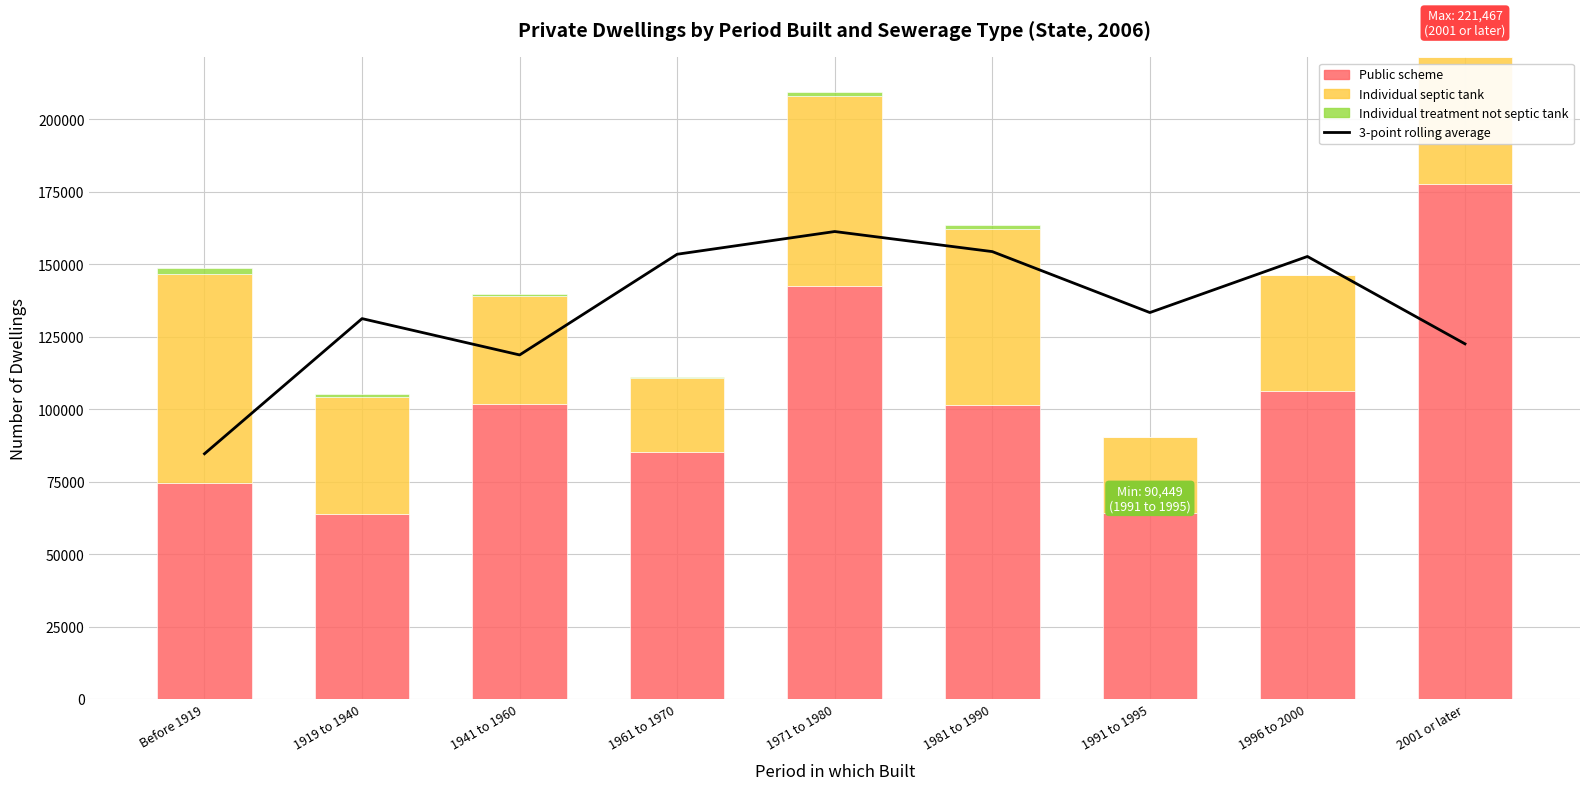

Which category has the highest value in the Public scheme series?

2001 or later